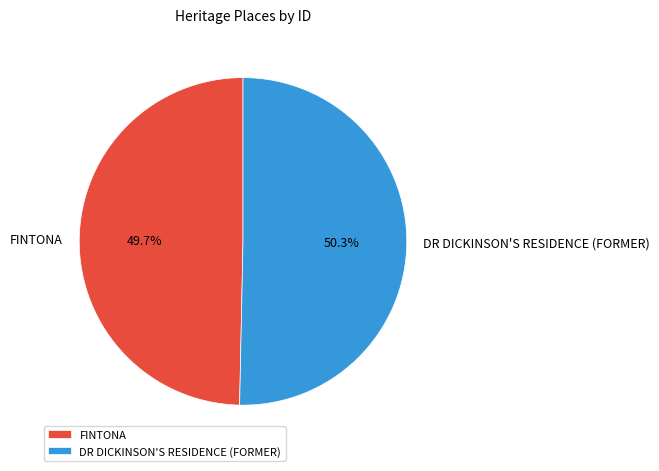

Do DR DICKINSON'S RESIDENCE (FORMER) and FINTONA together represent more than half of the pie?

Yes